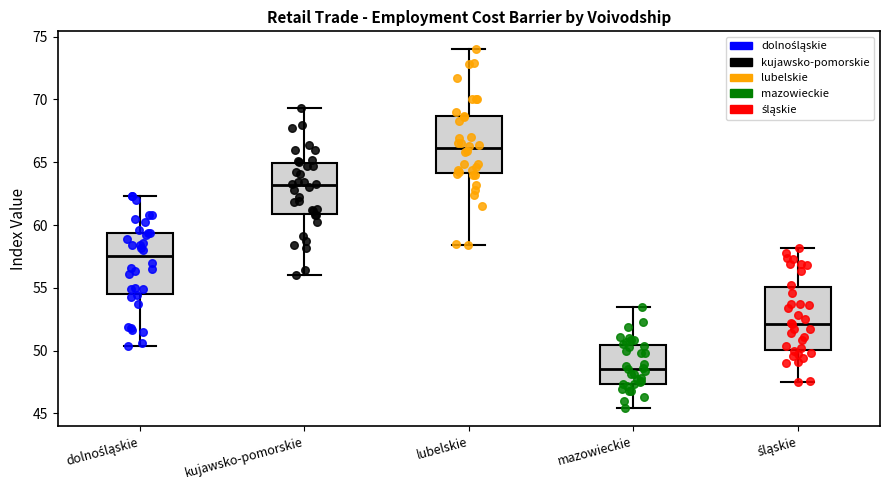

Reading left to right, read every box against the y-axis: the position of its median line, the range the box covers, and the ends of its whiskers. The values are not printed on the chart, so give them approximately, as read against the axis.

dolnośląskie: median 57.5, box 54.5 to 59.5, whiskers 50.5 to 62.5
kujawsko-pomorskie: median 63.0, box 61.0 to 65.0, whiskers 56.0 to 69.5
lubelskie: median 66.0, box 64.0 to 68.5, whiskers 58.5 to 74.0
mazowieckie: median 48.5, box 47.5 to 50.5, whiskers 45.5 to 53.5
śląskie: median 52.0, box 50.0 to 55.0, whiskers 47.5 to 58.0